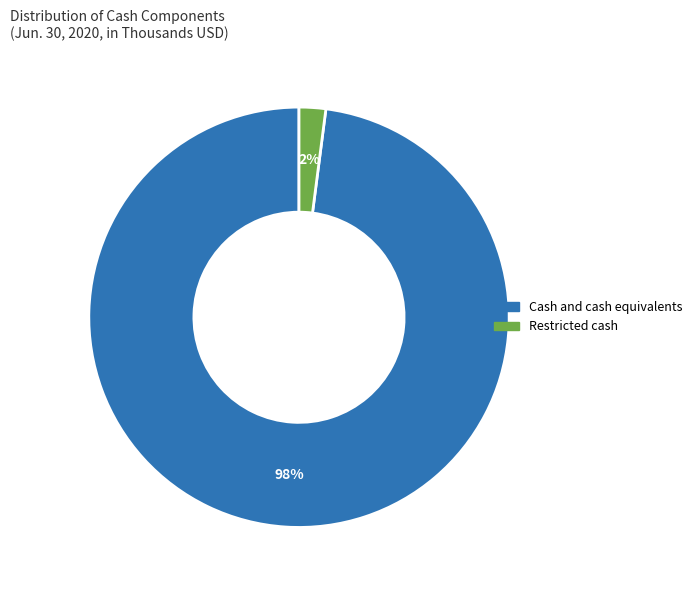

To the nearest percent, what portion does Cash and cash equivalents represent?

98%